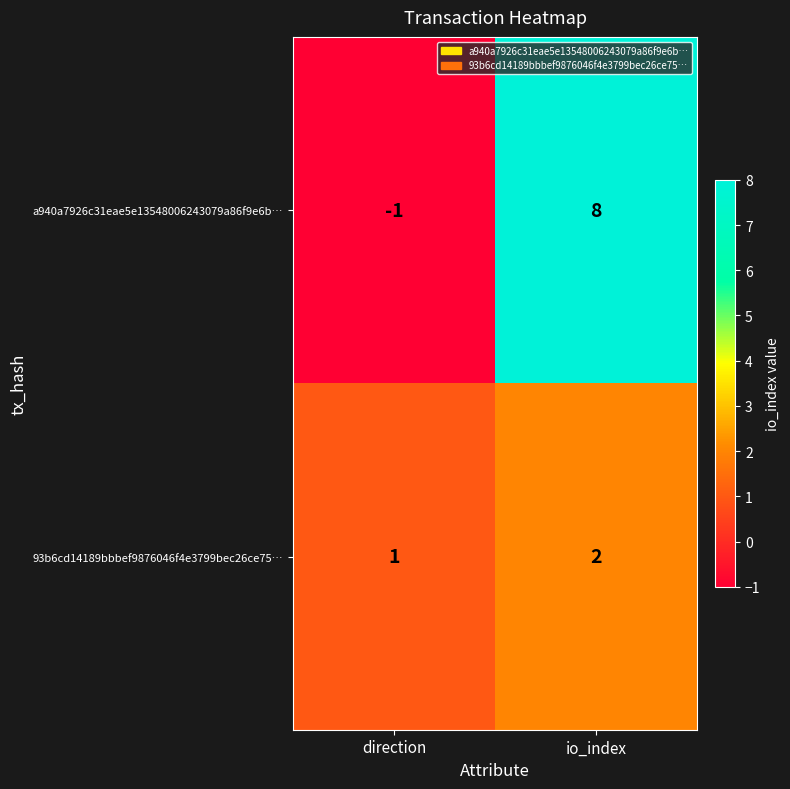

What is the spread (max minus min) of values at io_index?

6